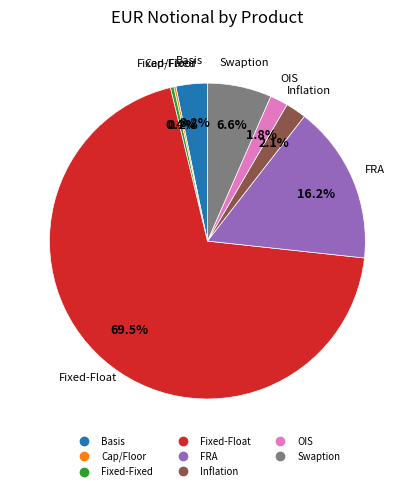

Which has a higher value, Fixed-Float or Fixed-Fixed?

Fixed-Float